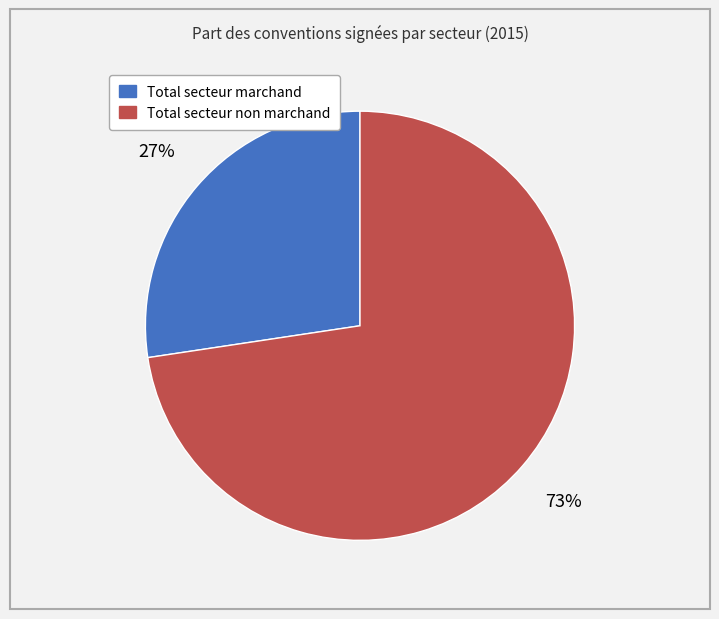

Between Total secteur non marchand and Total secteur marchand, which is larger?

Total secteur non marchand